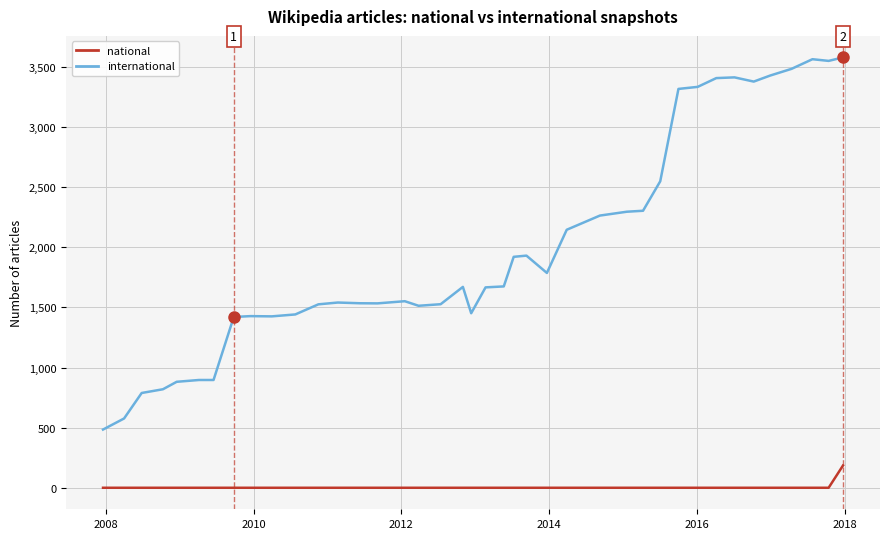

True or false: international and national cross at least once.

False